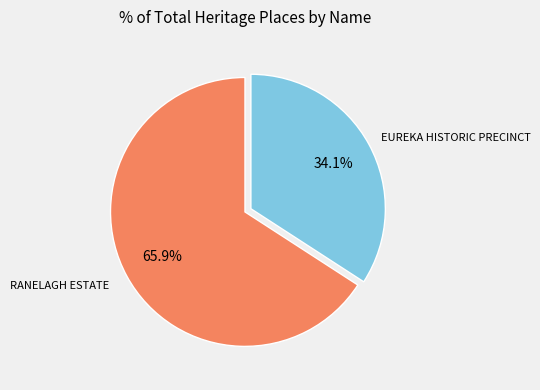

How many segments does this pie chart have?

2